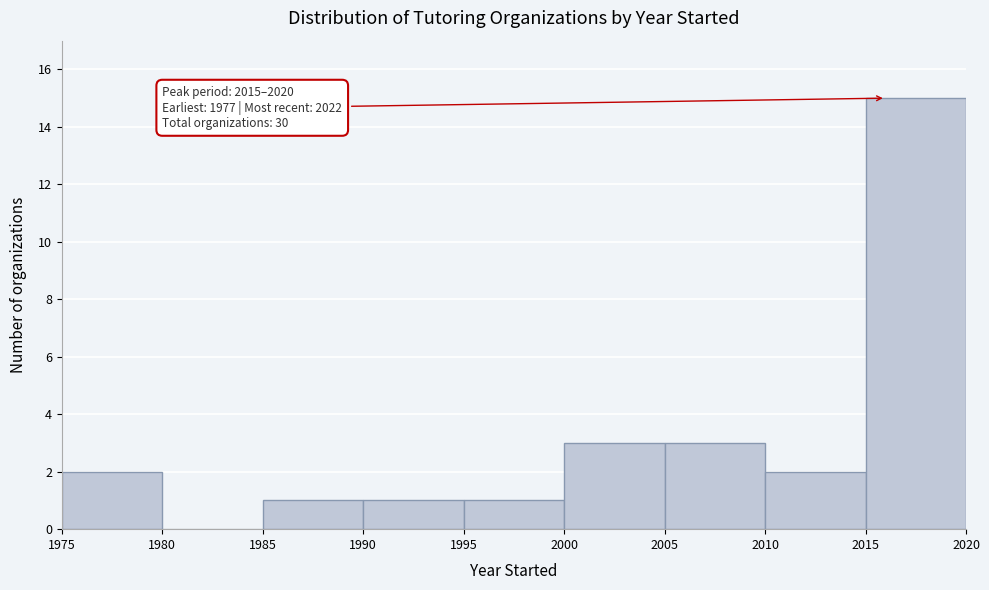

Over which range of the x-axis is the bar tallest?

2015 to 2020